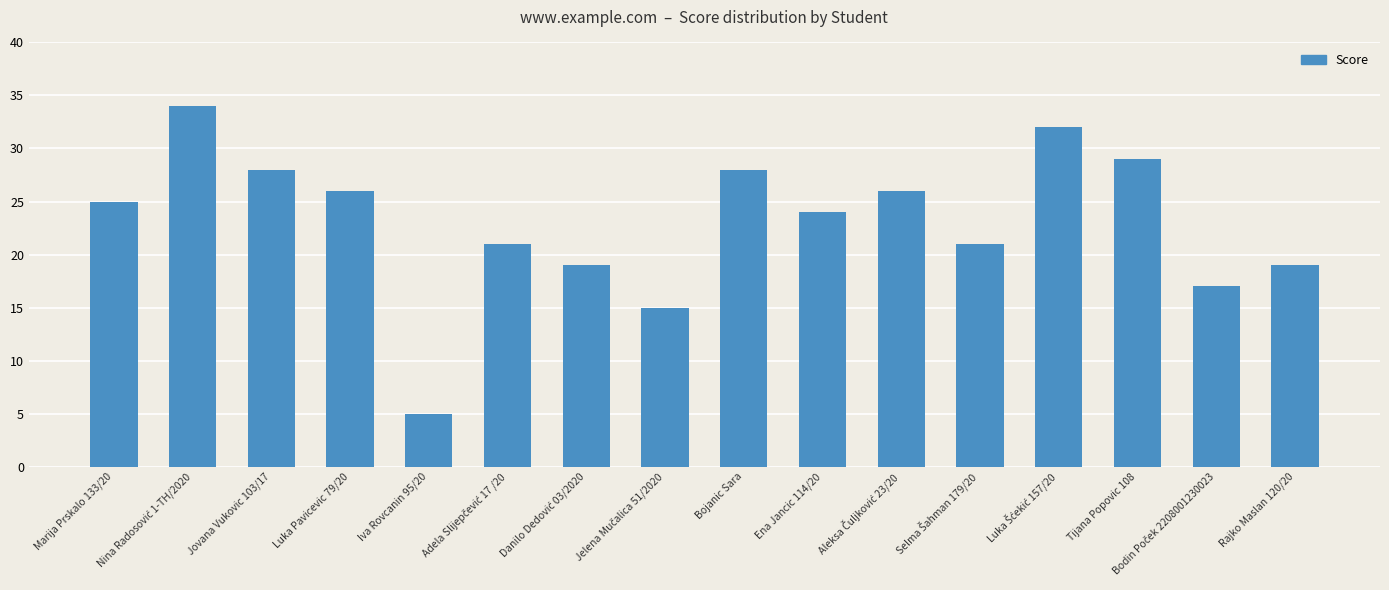

What is the sum of all values?

369